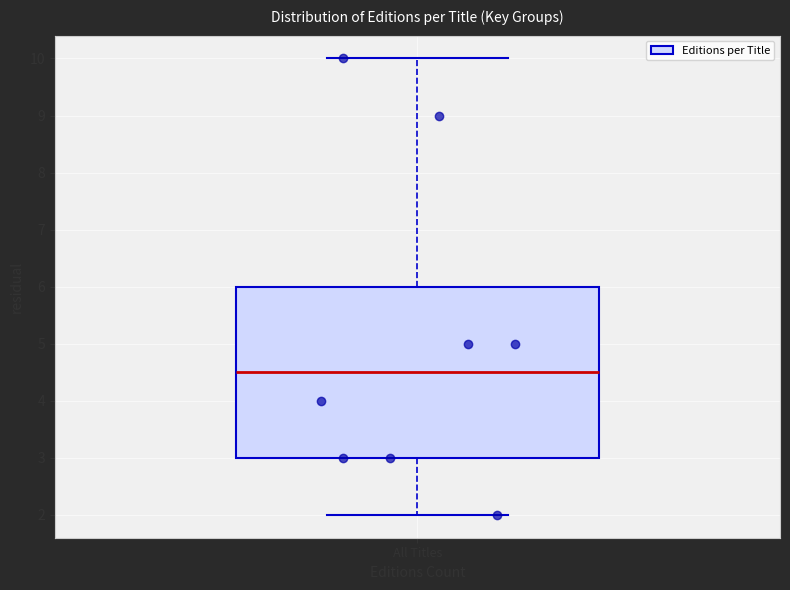

Where does the lower whisker of the box for All Titles end on the y-axis? The values are not printed on the chart, so give them approximately, as read against the axis.

2.0